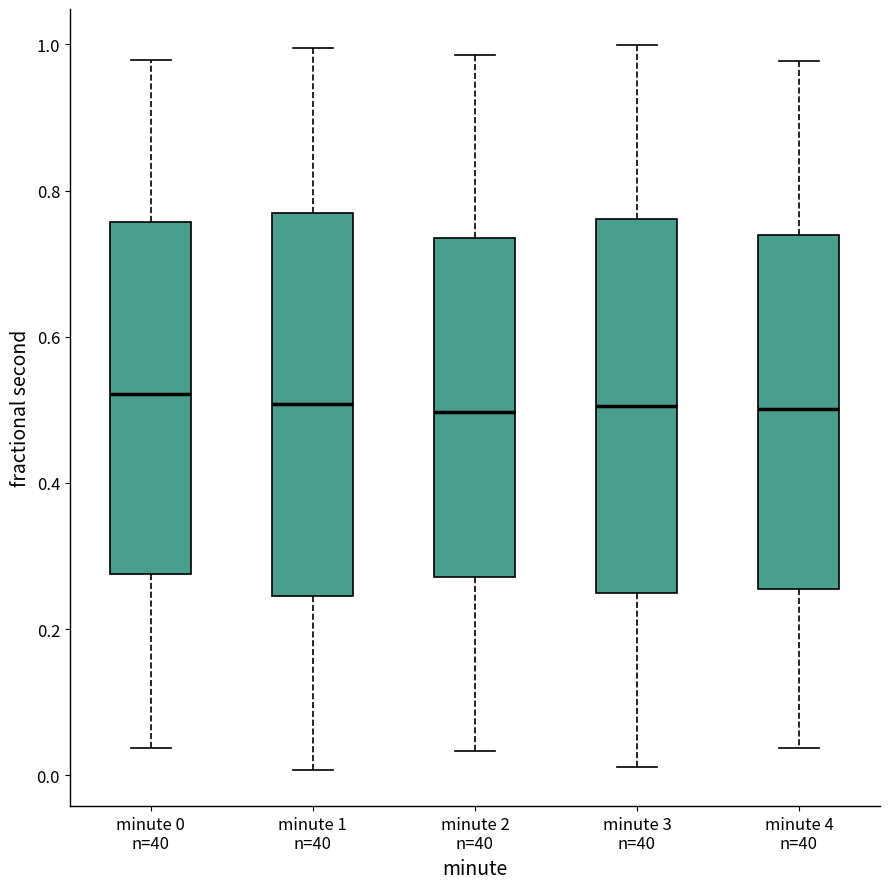

Reading left to right, read every box against the y-axis: the position of its median line, the range the box covers, and the ends of its whiskers. The values are not printed on the chart, so give them approximately, as read against the axis.

minute 0 n=40: median 0.52, box 0.28 to 0.76, whiskers 0.04 to 0.98
minute 1 n=40: median 0.50, box 0.24 to 0.76, whiskers 0.00 to 1.00
minute 2 n=40: median 0.50, box 0.28 to 0.74, whiskers 0.04 to 0.98
minute 3 n=40: median 0.50, box 0.26 to 0.76, whiskers 0.02 to 1.00
minute 4 n=40: median 0.50, box 0.26 to 0.74, whiskers 0.04 to 0.98